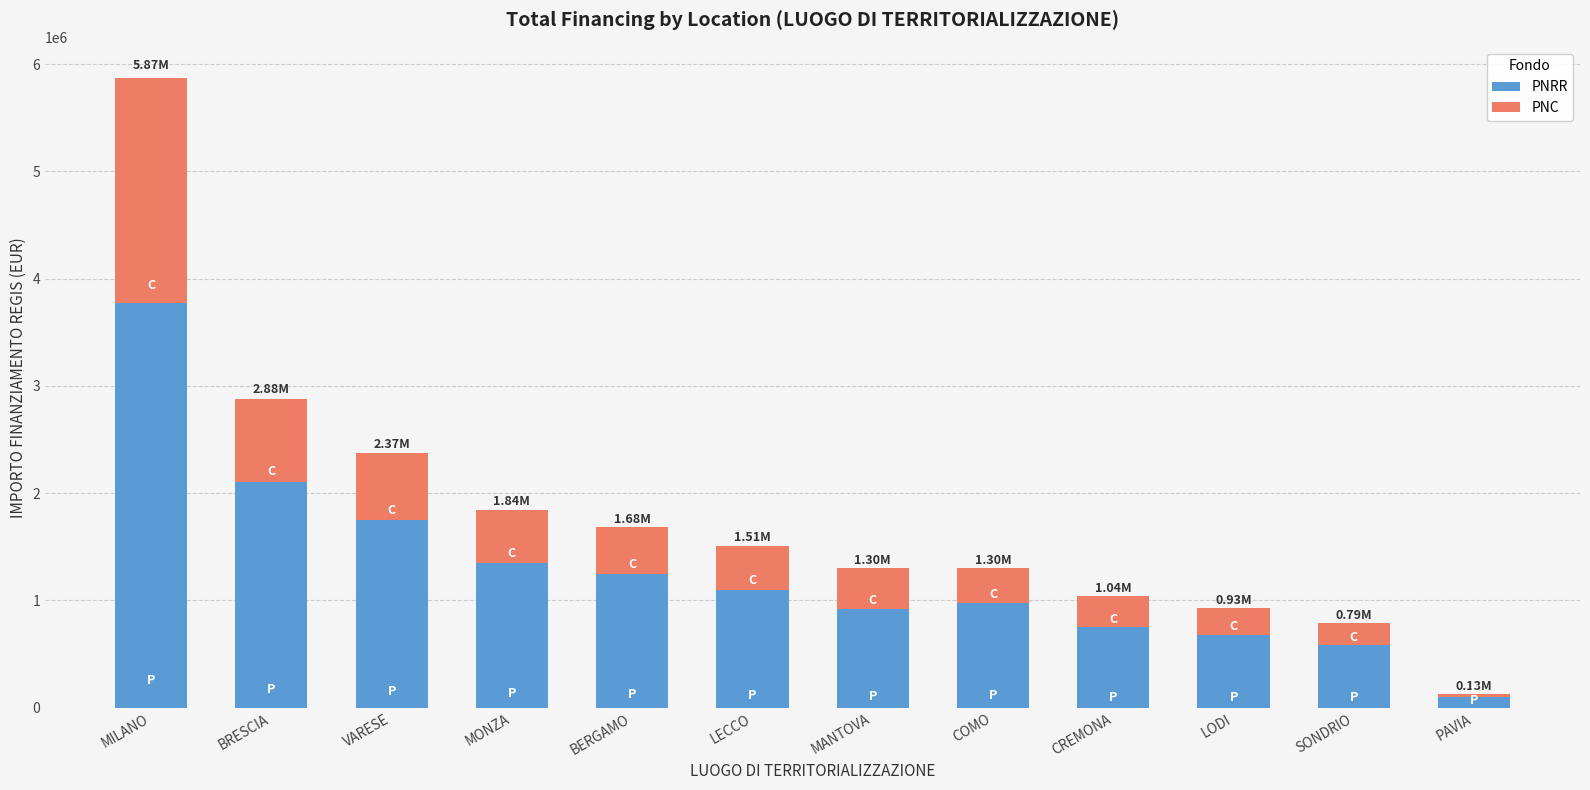

How many bars are there in total?

12